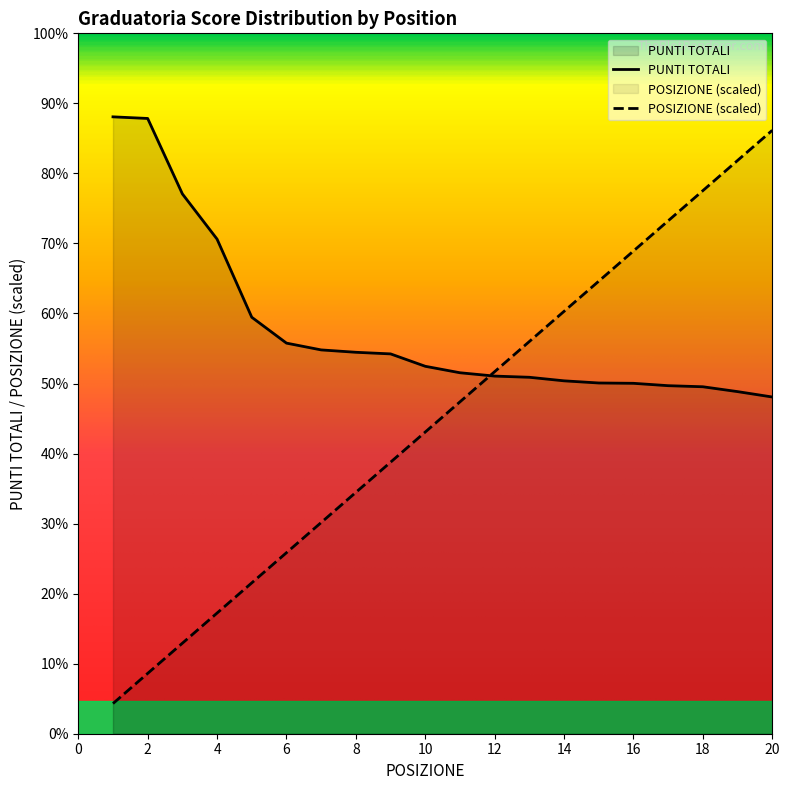

Reading left to right, transcribe all the data shown in this chart.

POSIZIONE: 2.8	5.6	8.4	11.2	14.0	16.8	19.6	22.4	25.2	28.0	30.8	33.6	36.4	39.2	42.0	44.8	47.6	50.4	53.2	56.0
PUNTI TOTALI: 57.2	57.1	50.1	45.9	38.7	36.2	35.6	35.4	35.2	34.1	33.5	33.2	33.1	32.8	32.5	32.5	32.3	32.2	31.8	31.2